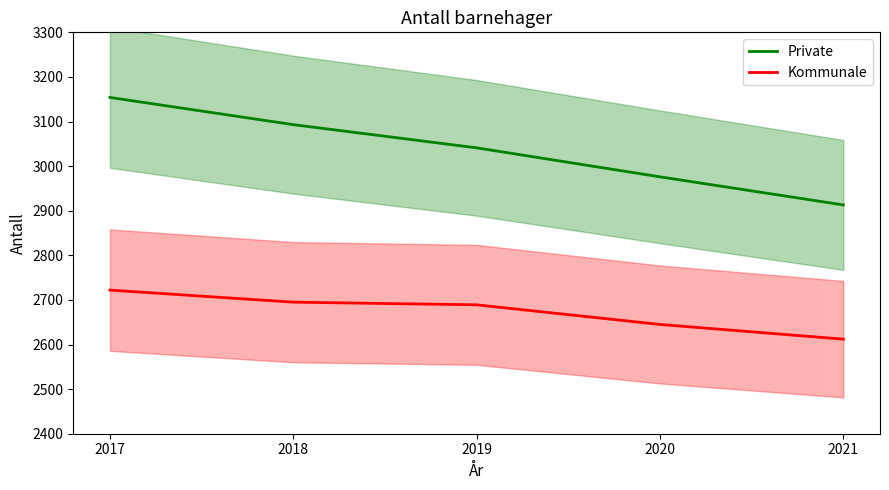

Rank the series by their maximum value, from highest to lowest.

Private, Kommunale